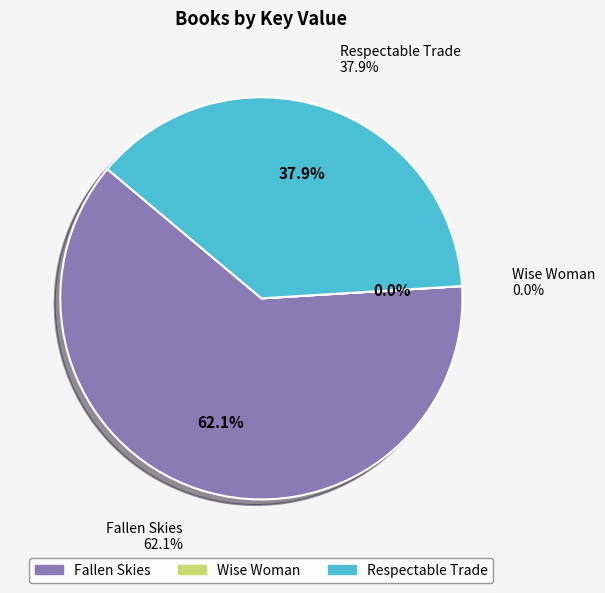

How many slices are in this pie chart?

3